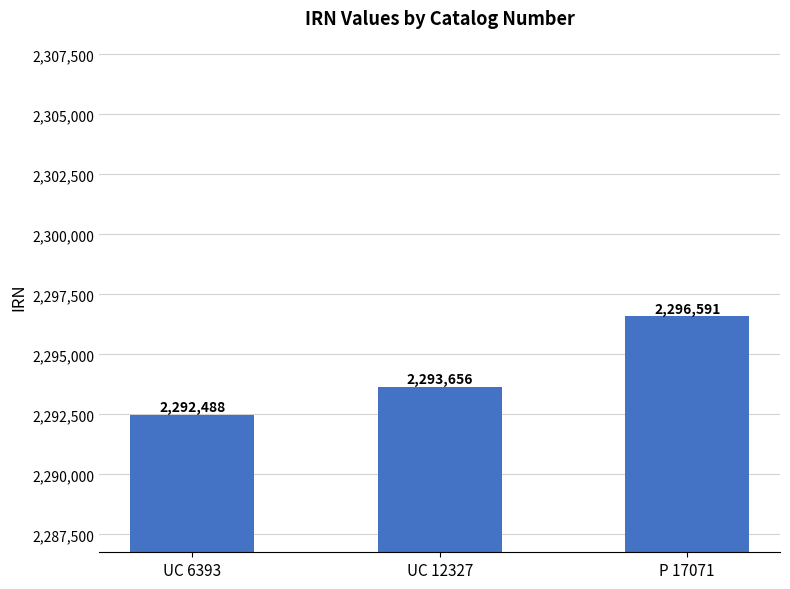

Count the number of categories in the chart.

3